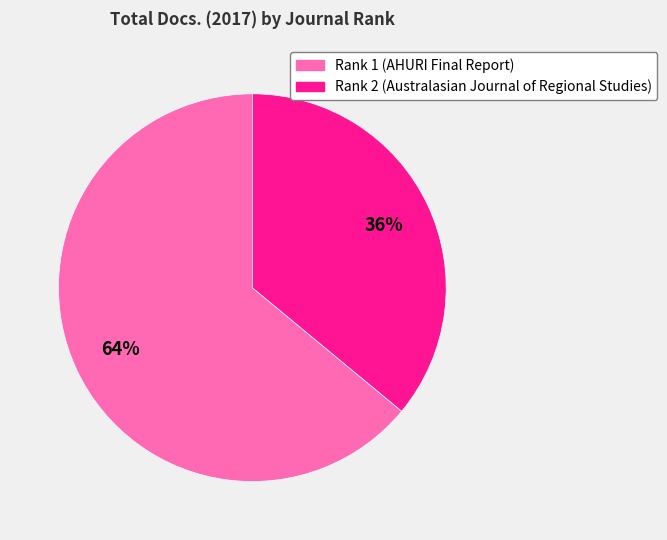

Which slice is the smallest?

Rank 2 (Australasian Journal of Regional Studies)